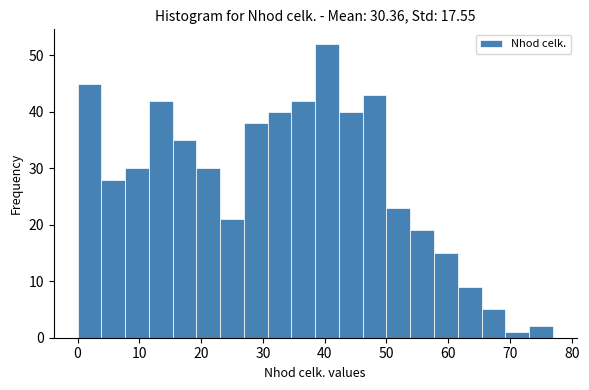

Read against the x-axis, roughly where is the centre of the tallest bar?

40